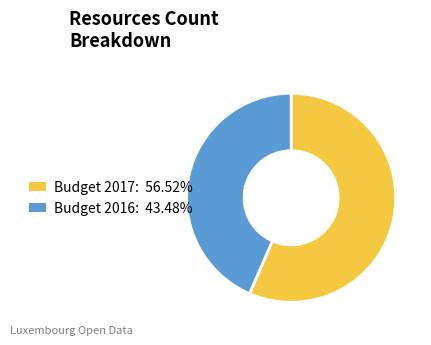

Between Budget 2016 and Budget 2017, which is larger?

Budget 2017